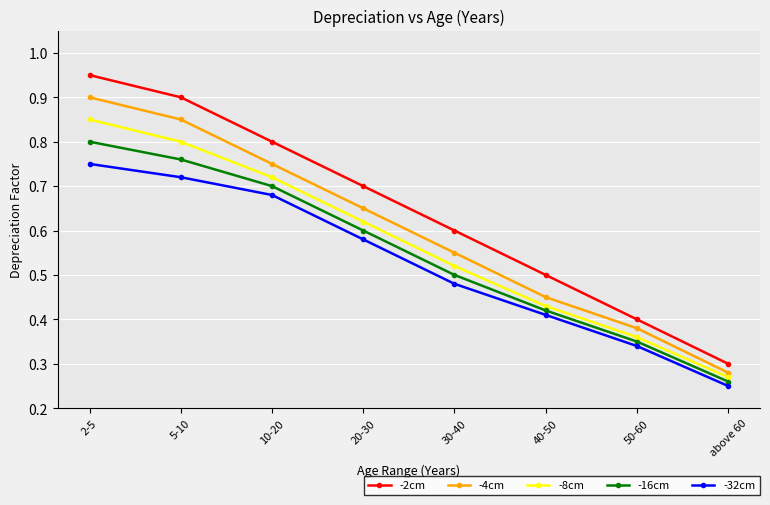

What is the label of the 3rd point from the left?

10-20